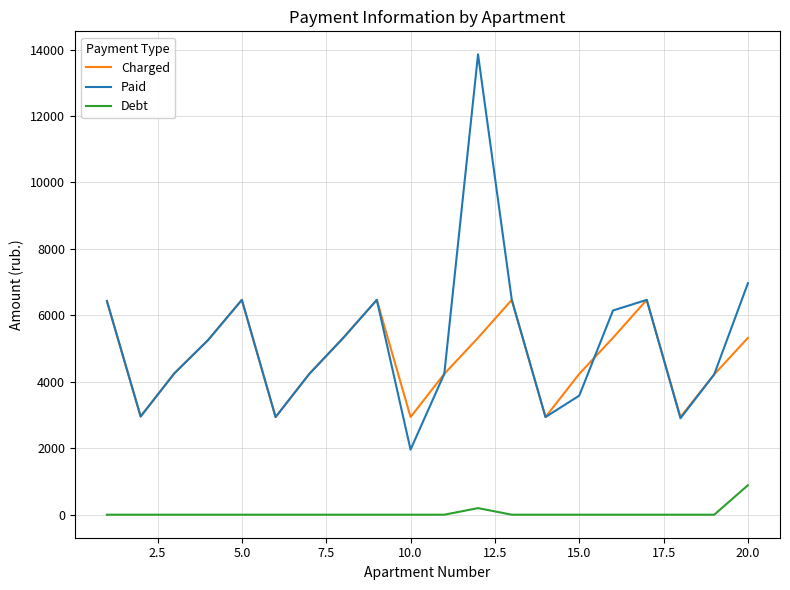

How many interior local peaks does the Paid series have?

4